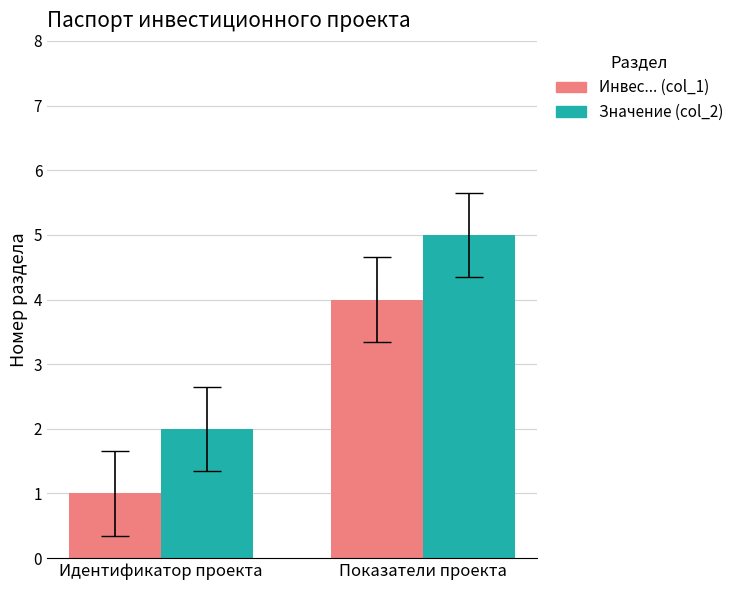

Count the number of categories in the chart.

2